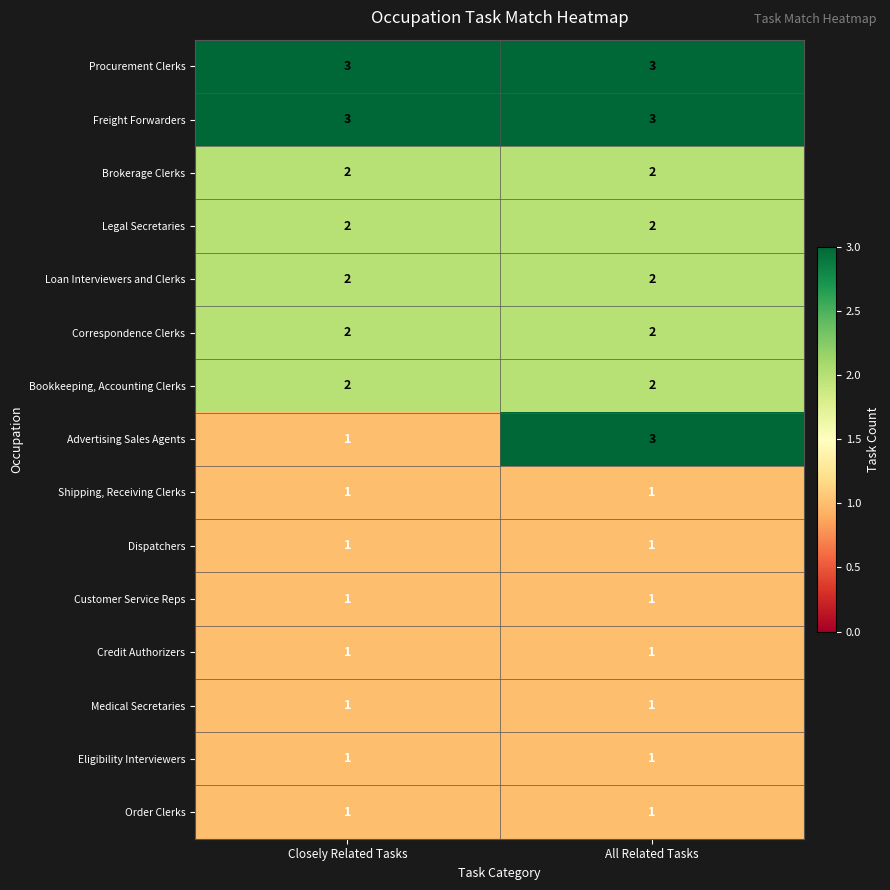

The Procurement Clerks series shows 4 at All Related Tasks. True or false?

False